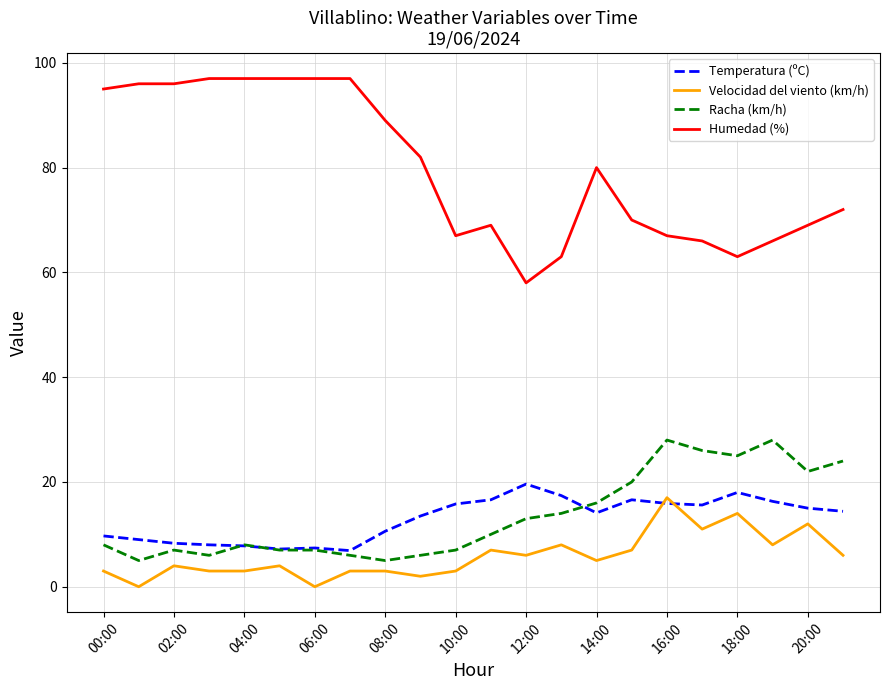

What is the highest value of the Temperatura (ºC) series?

19.6